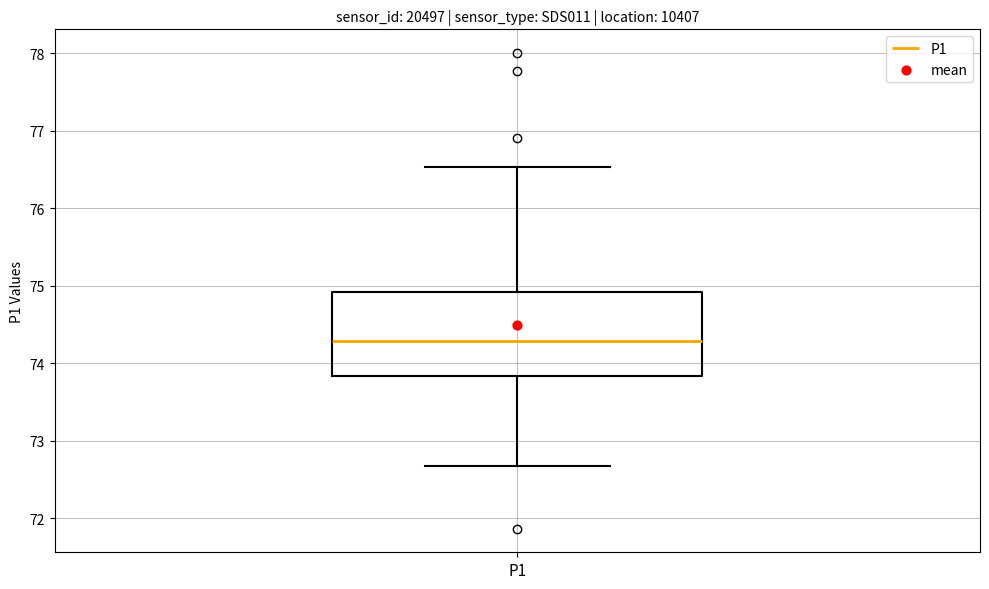

Read this box plot against the y-axis: the position of the median line, the range covered by the box, and the ends of both whiskers. The values are not printed on the chart, so give them approximately, as read against the axis.

median 74.3, box 73.8 to 74.9, whiskers 72.7 to 76.5